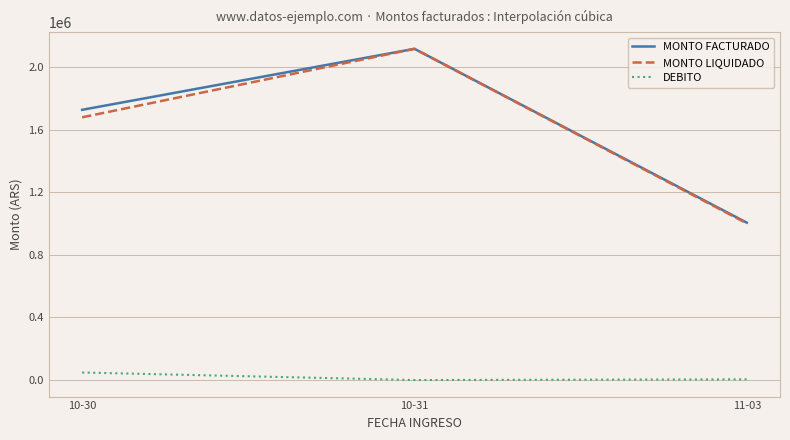

Which series has the widest spread of values?

MONTO LIQUIDADO